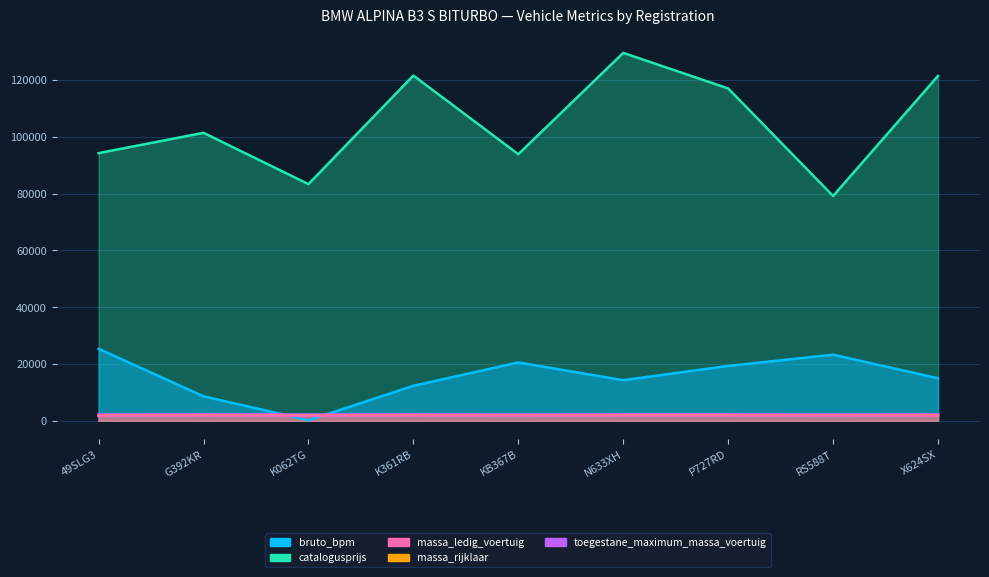

True or false: toegestane_maximum_massa_voertuig has a value of 1745 at K361RB.

True